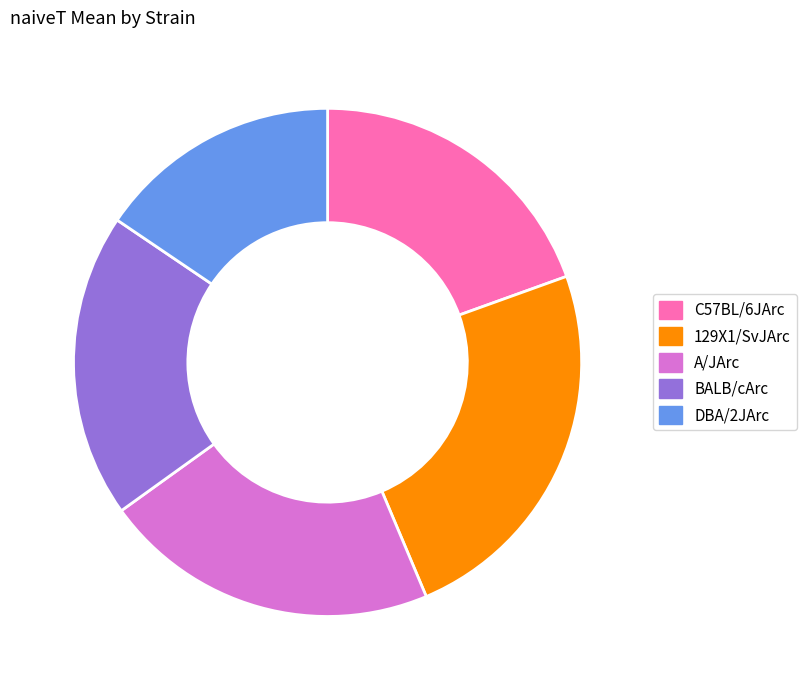

Which has a higher value, DBA/2JArc or C57BL/6JArc?

C57BL/6JArc